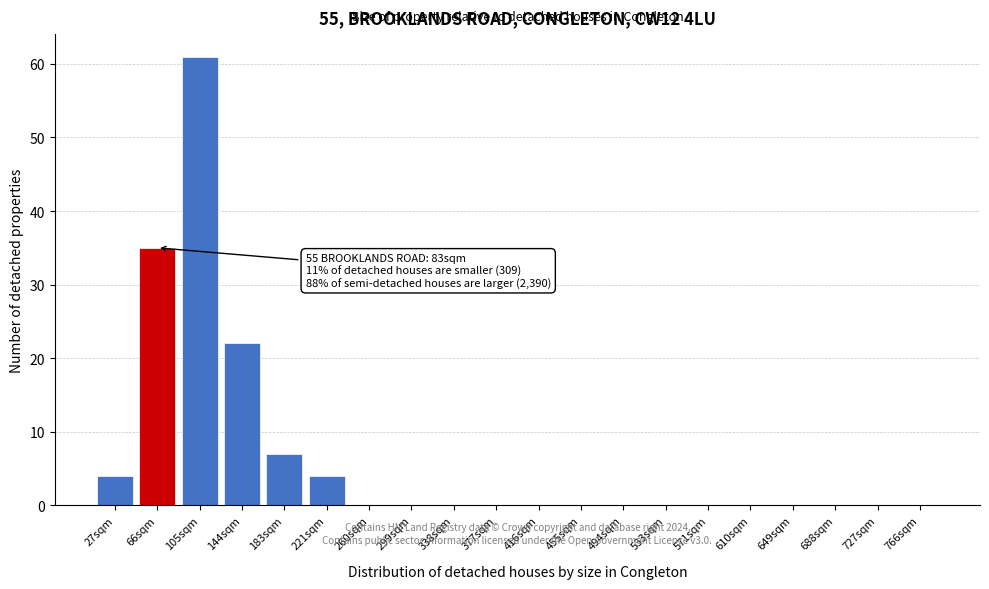

Reading left to right, transcribe all the data shown in this chart.

27sqm=4	66sqm=35	105sqm=61	144sqm=22	183sqm=7	221sqm=4	260sqm=0	299sqm=0	338sqm=0	377sqm=0	416sqm=0	455sqm=0	494sqm=0	533sqm=0	571sqm=0	610sqm=0	649sqm=0	688sqm=0	727sqm=0	766sqm=0